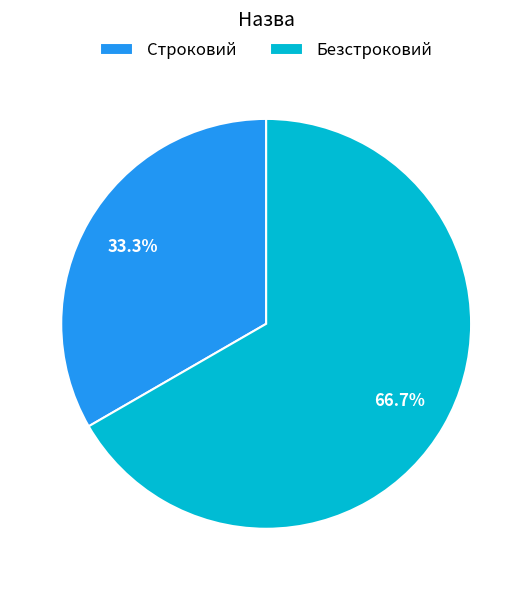

Is the sum of Безстроковий and Строковий greater than half?

Yes